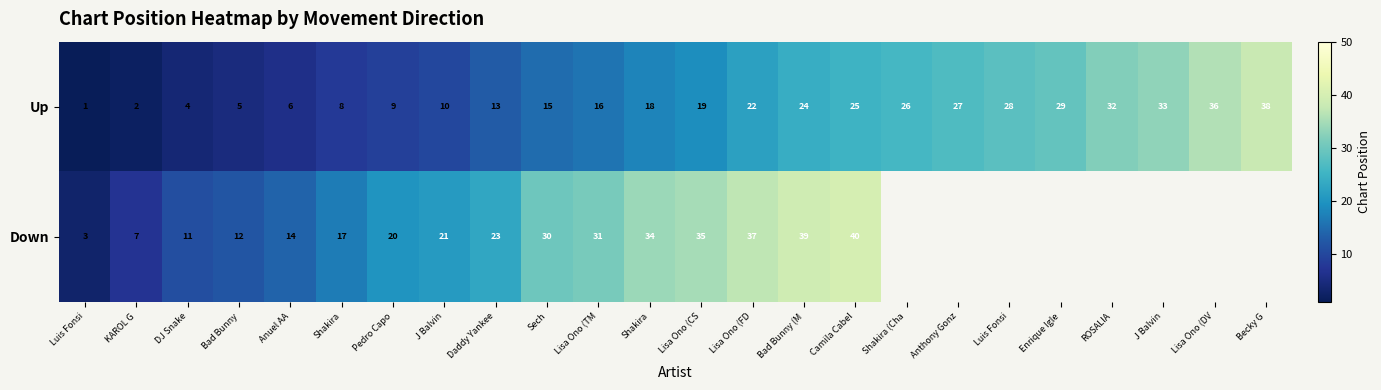

What is the difference between the maximum and minimum values in the Up series?

37.0